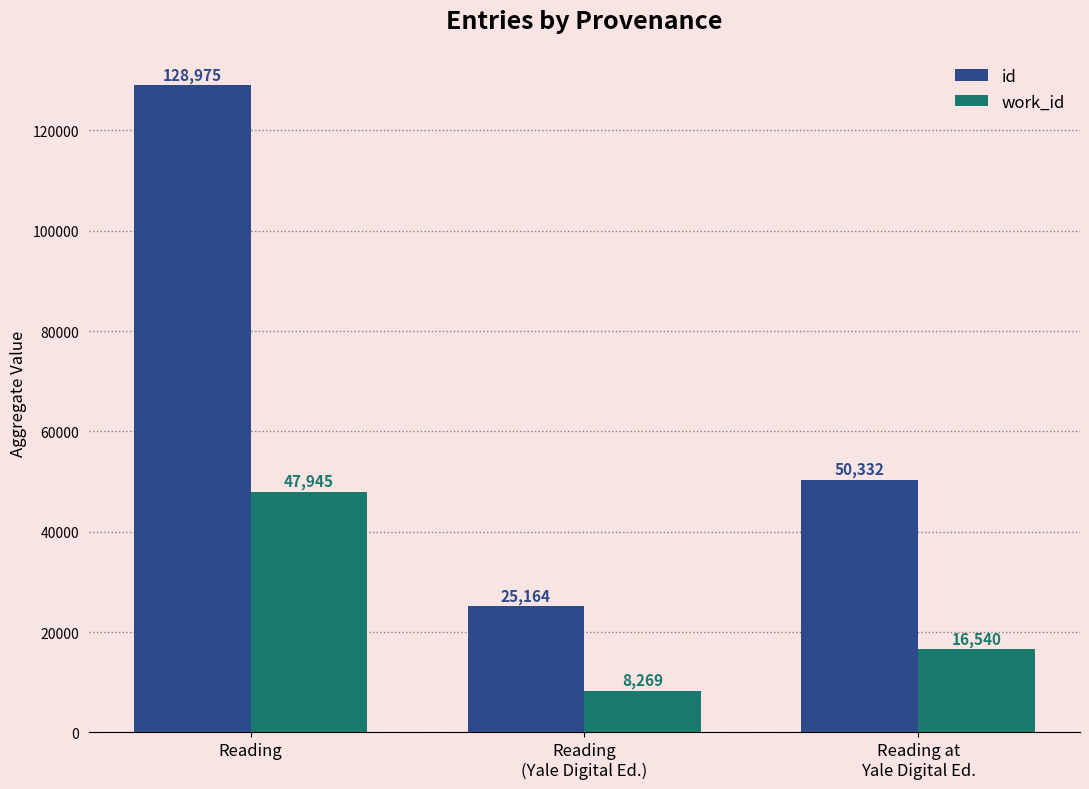

What is the approximate value of id at Reading
(Yale Digital Ed.), to the nearest 10?

25160